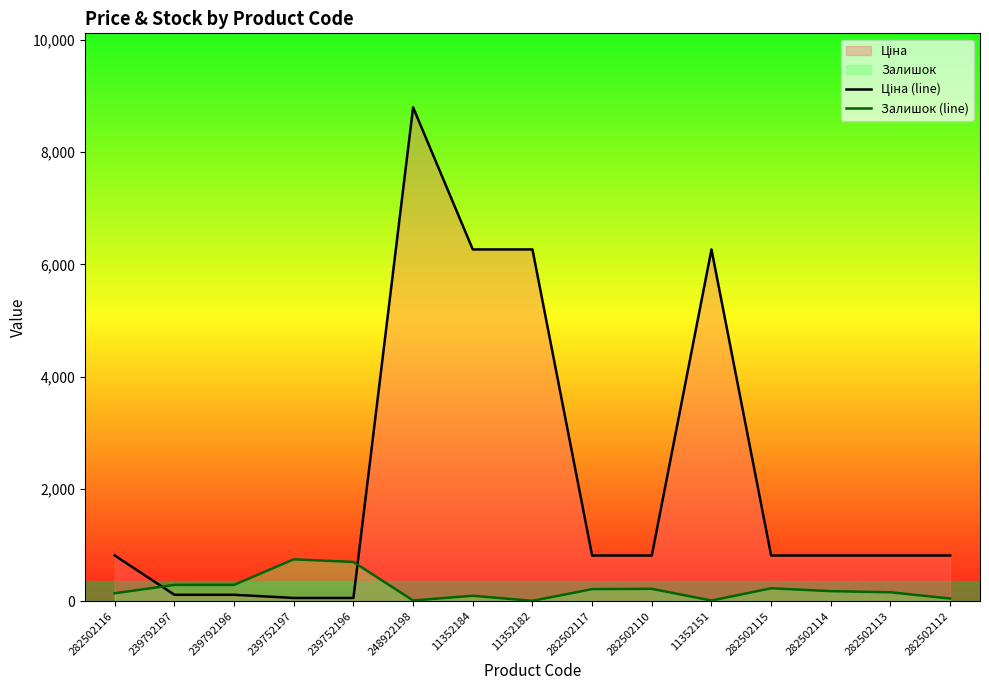

How many values in the Ціна (line) series exceed 813?

11